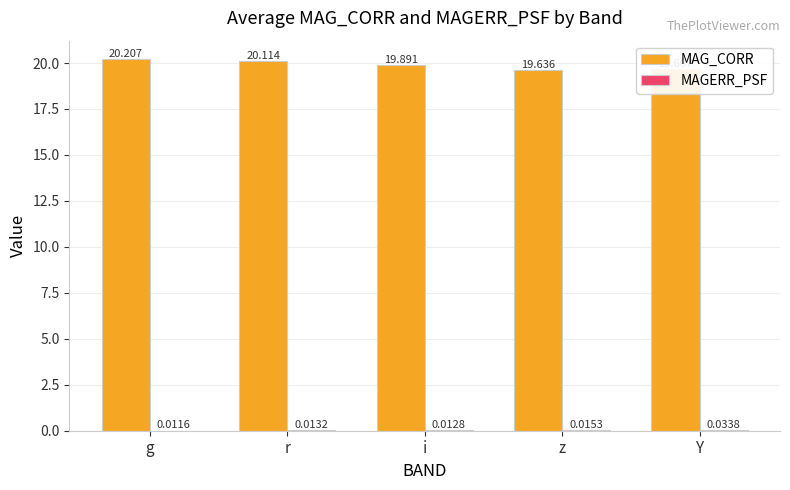

At which label does MAG_CORR reach its peak?

g